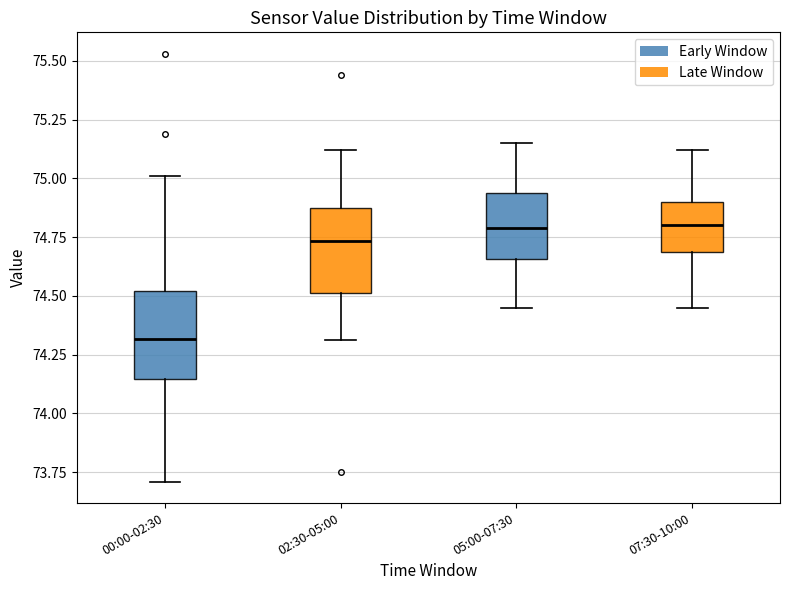

Reading left to right, read every box against the y-axis: the position of its median line, the range the box covers, and the ends of its whiskers. The values are not printed on the chart, so give them approximately, as read against the axis.

00:00-02:30: median 74.30, box 74.15 to 74.50, whiskers 73.70 to 75.00
02:30-05:00: median 74.75, box 74.50 to 74.85, whiskers 74.30 to 75.10
05:00-07:30: median 74.80, box 74.65 to 74.95, whiskers 74.45 to 75.15
07:30-10:00: median 74.80, box 74.70 to 74.90, whiskers 74.45 to 75.10